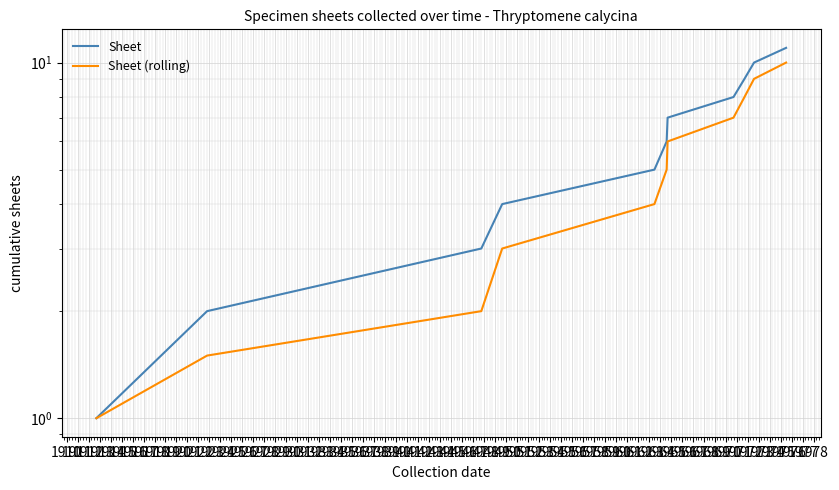

True or false: Sheet and Sheet (rolling) cross at least once.

False